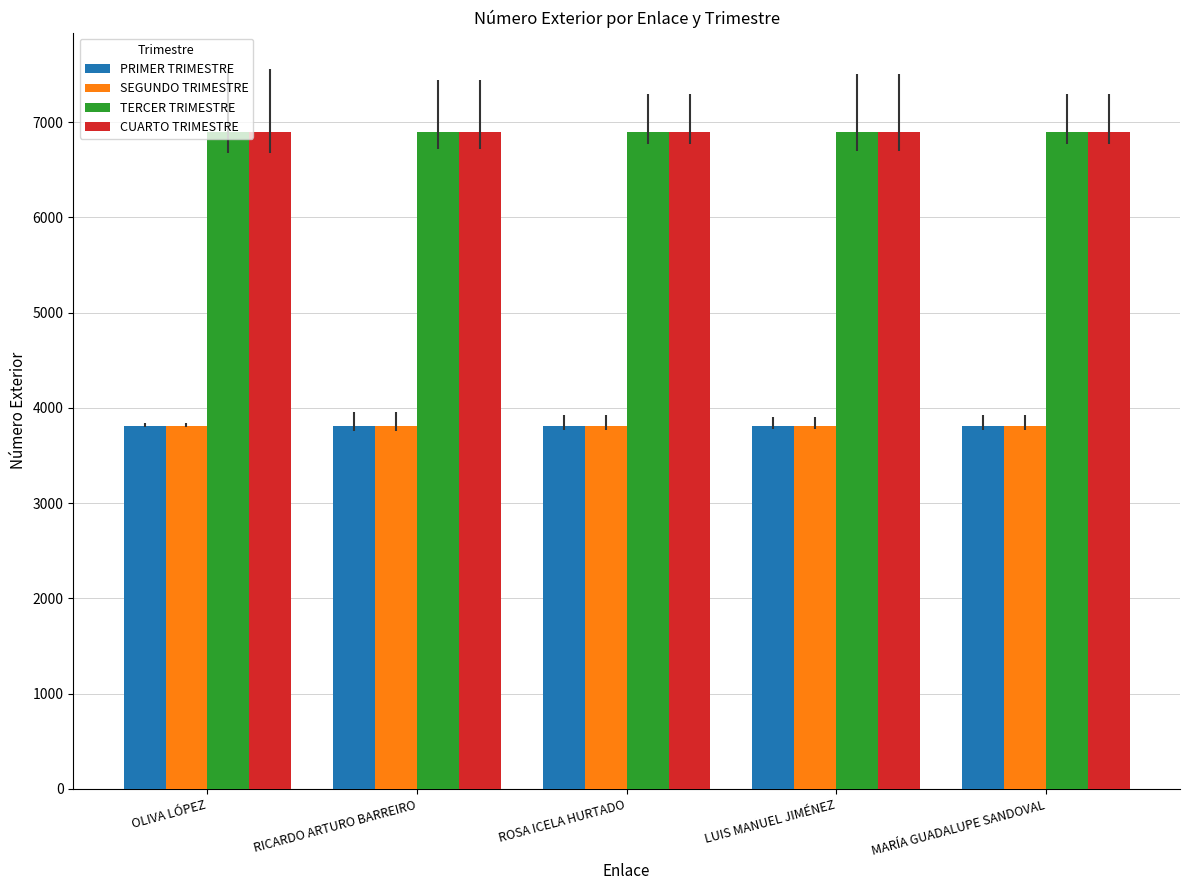

Reading right to left, extract all data points from this chart.

PRIMER TRIMESTRE: MARÍA GUADALUPE SANDOVAL=3810	LUIS MANUEL JIMÉNEZ=3810	ROSA ICELA HURTADO=3810	RICARDO ARTURO BARREIRO=3810	OLIVA LÓPEZ=3810
SEGUNDO TRIMESTRE: MARÍA GUADALUPE SANDOVAL=3810	LUIS MANUEL JIMÉNEZ=3810	ROSA ICELA HURTADO=3810	RICARDO ARTURO BARREIRO=3810	OLIVA LÓPEZ=3810
TERCER TRIMESTRE: MARÍA GUADALUPE SANDOVAL=6900	LUIS MANUEL JIMÉNEZ=6900	ROSA ICELA HURTADO=6900	RICARDO ARTURO BARREIRO=6900	OLIVA LÓPEZ=6900
CUARTO TRIMESTRE: MARÍA GUADALUPE SANDOVAL=6900	LUIS MANUEL JIMÉNEZ=6900	ROSA ICELA HURTADO=6900	RICARDO ARTURO BARREIRO=6900	OLIVA LÓPEZ=6900